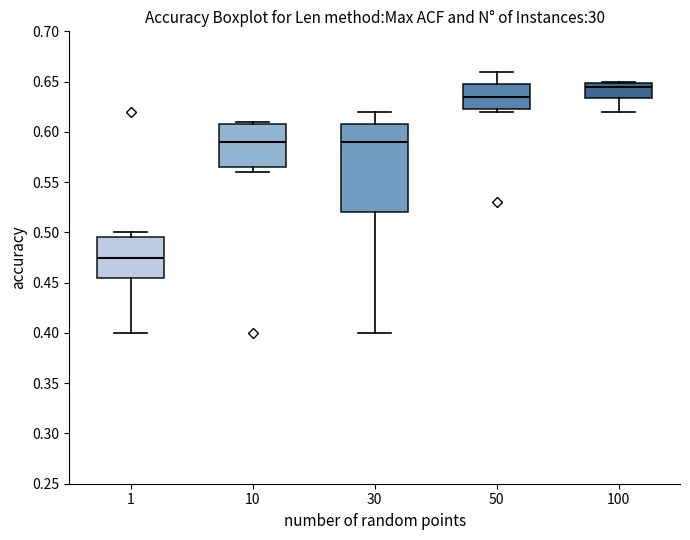

Comparing the boxes themselves (not the whiskers), which one is the tallest?

30